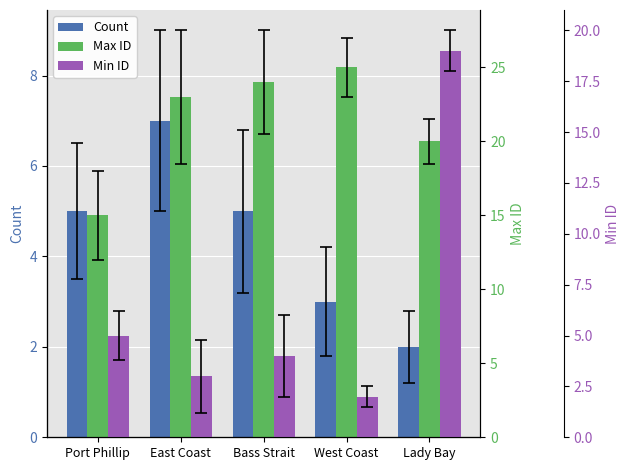

The value of Max ID at East Coast is 23. True or false?

True